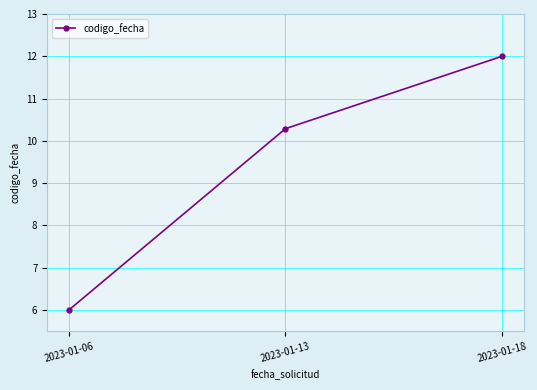

Does the chart have visible grid lines?

Yes